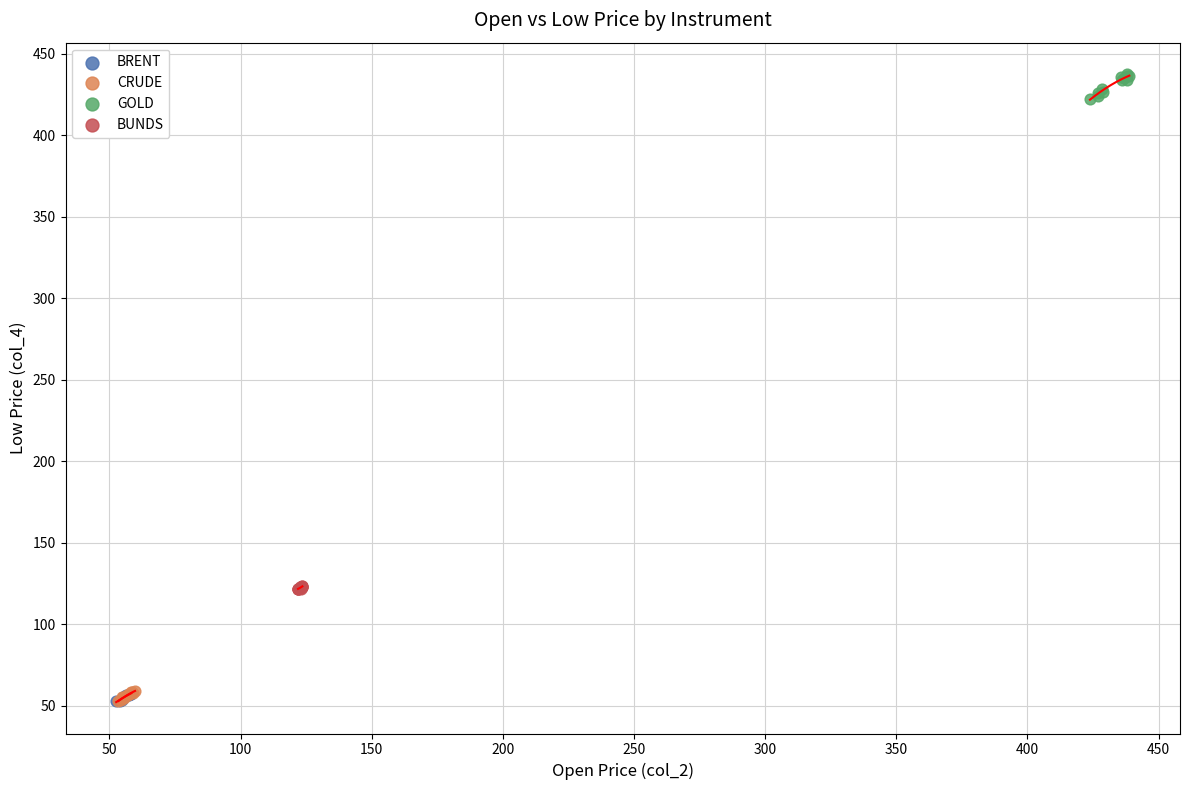

Which series has the widest spread of Y values?

GOLD